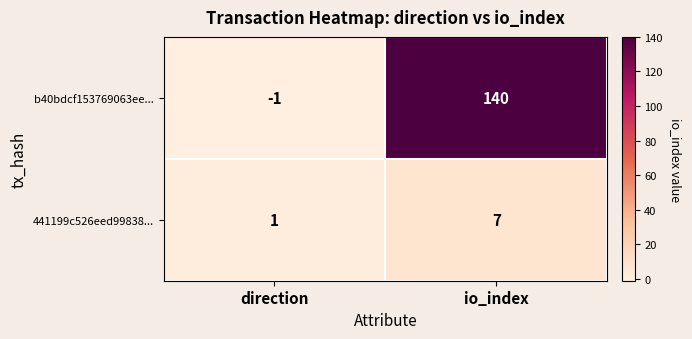

The value of b40bdcf153769063ee... at direction is -1. True or false?

True